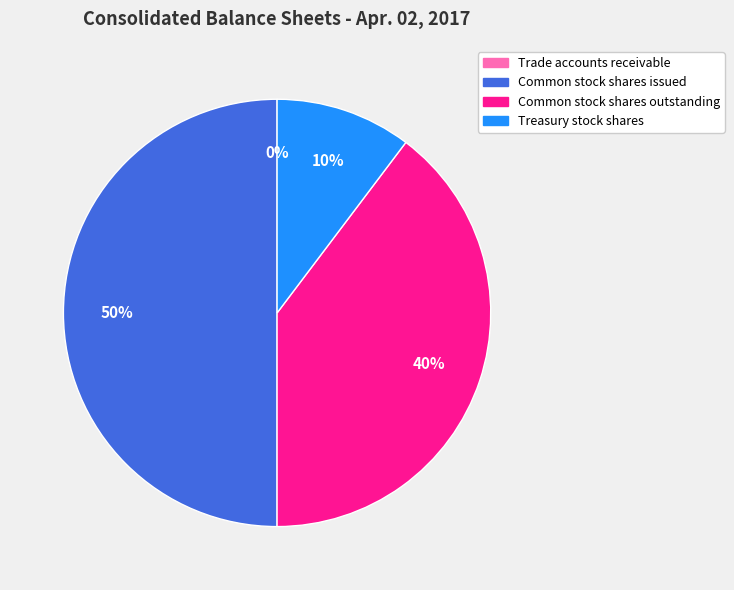

Which has a higher value, Treasury stock shares or Common stock shares outstanding?

Common stock shares outstanding